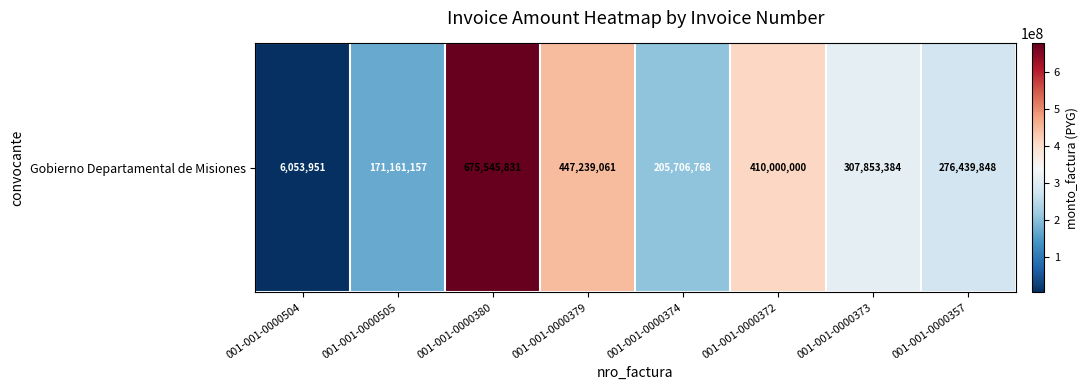

Reading right to left, what are all the values shown in this chart?

276439848	307853384	410000000	205706768	447239061	675545831	171161157	6053951